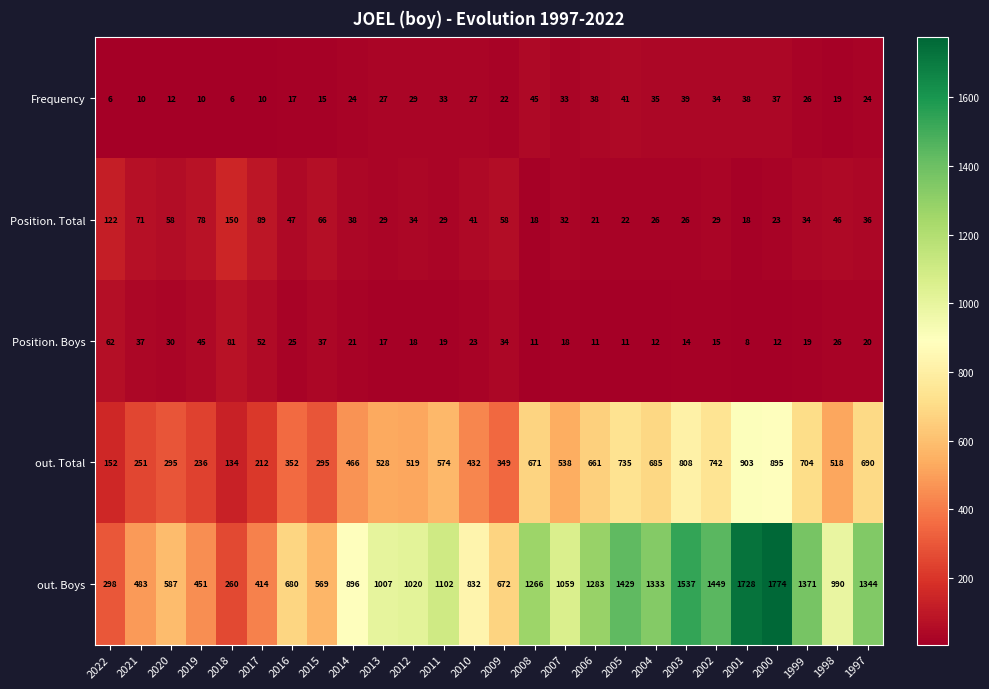

Which series changed the most between 2013 and 2002?

out. Boys